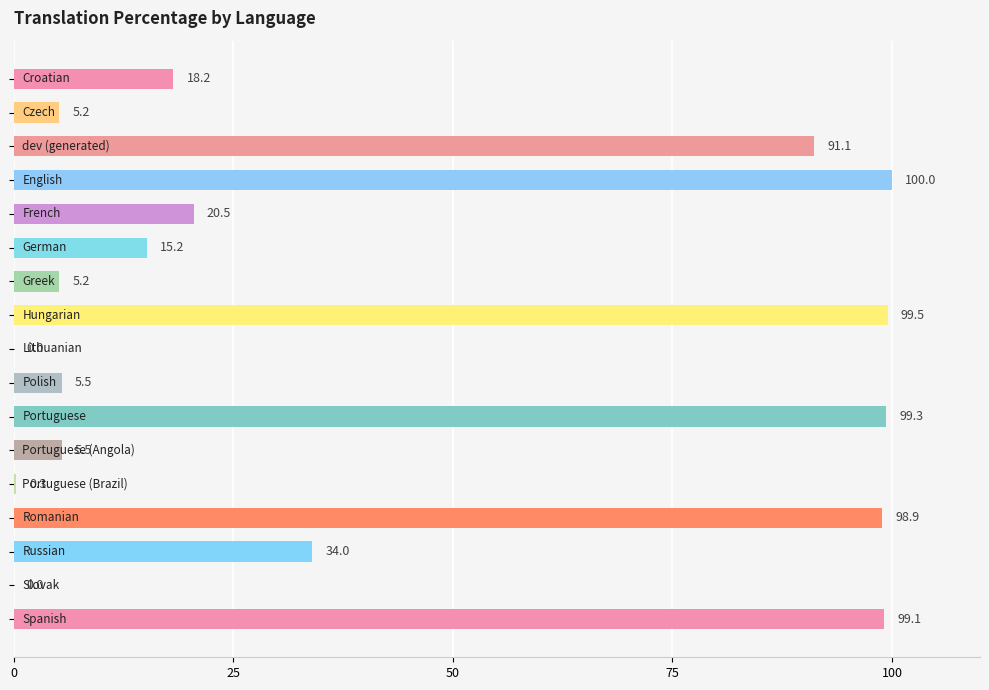

What is the greatest value displayed?

100.0